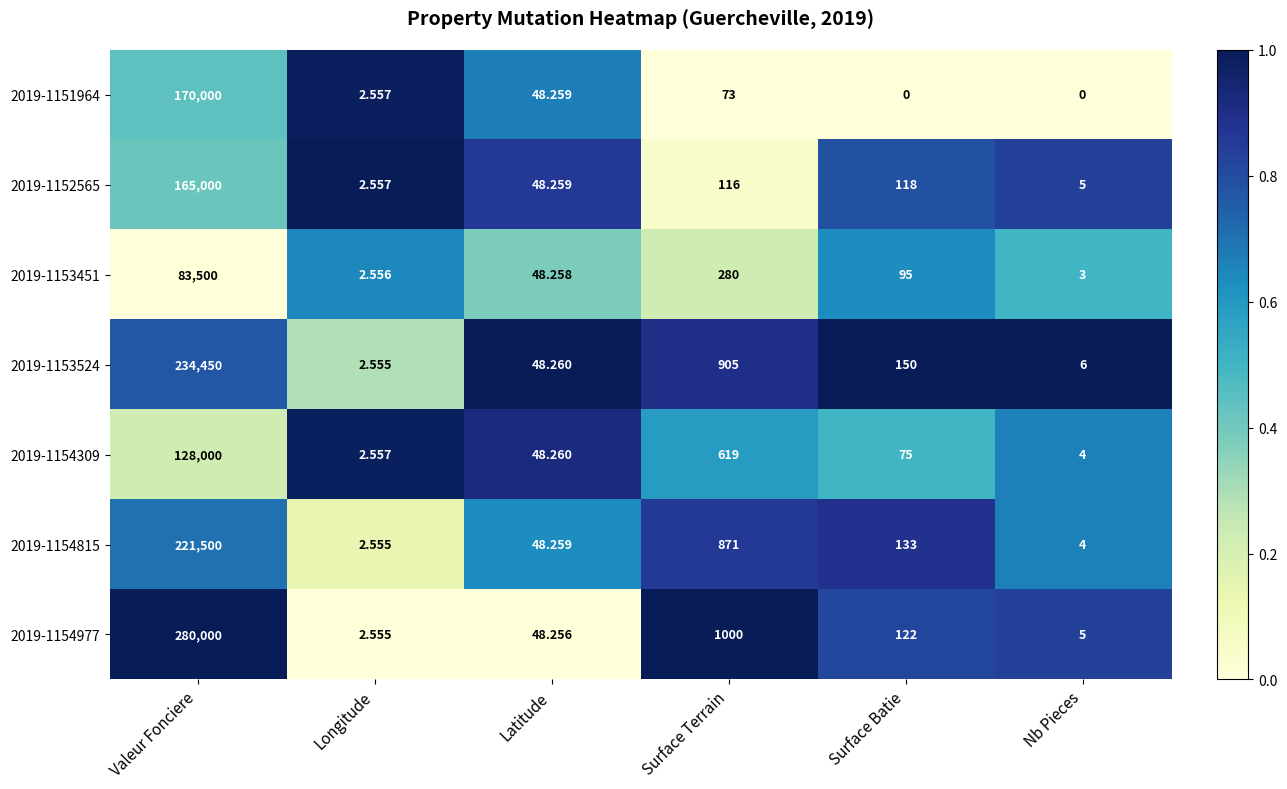

Which category has the highest value in the 2019-1152565 series?

Valeur Fonciere